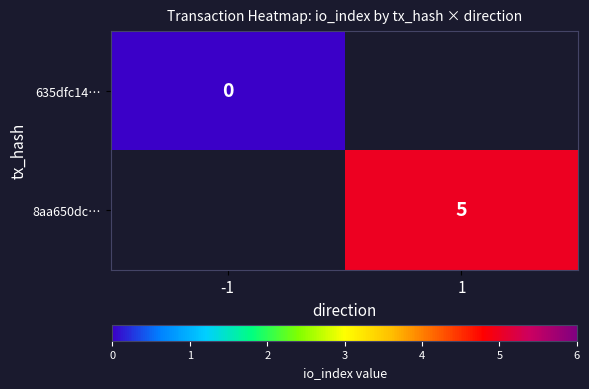

The 8aa650dc… series shows 5 at 1. True or false?

True